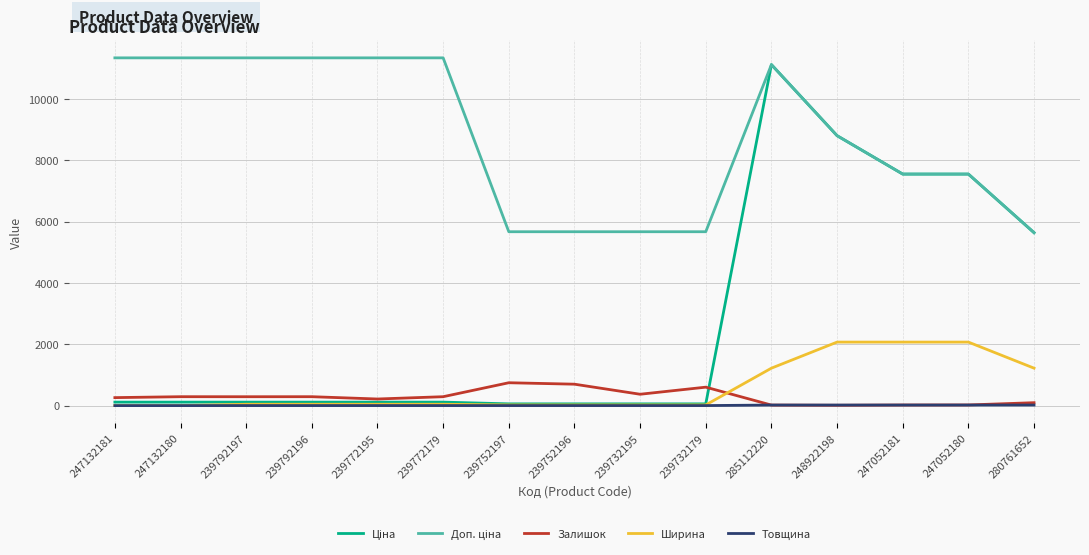

What is the sum of all Ширина values?

8914.0